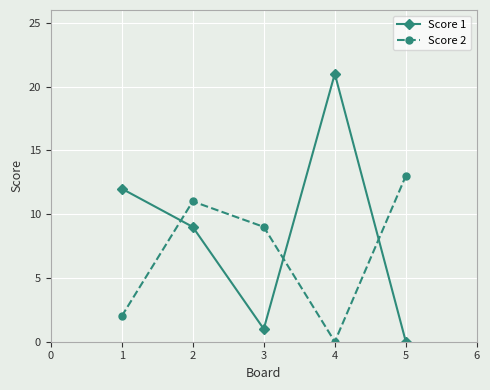

Is it true that Score 2 equals 13 at 5?

True